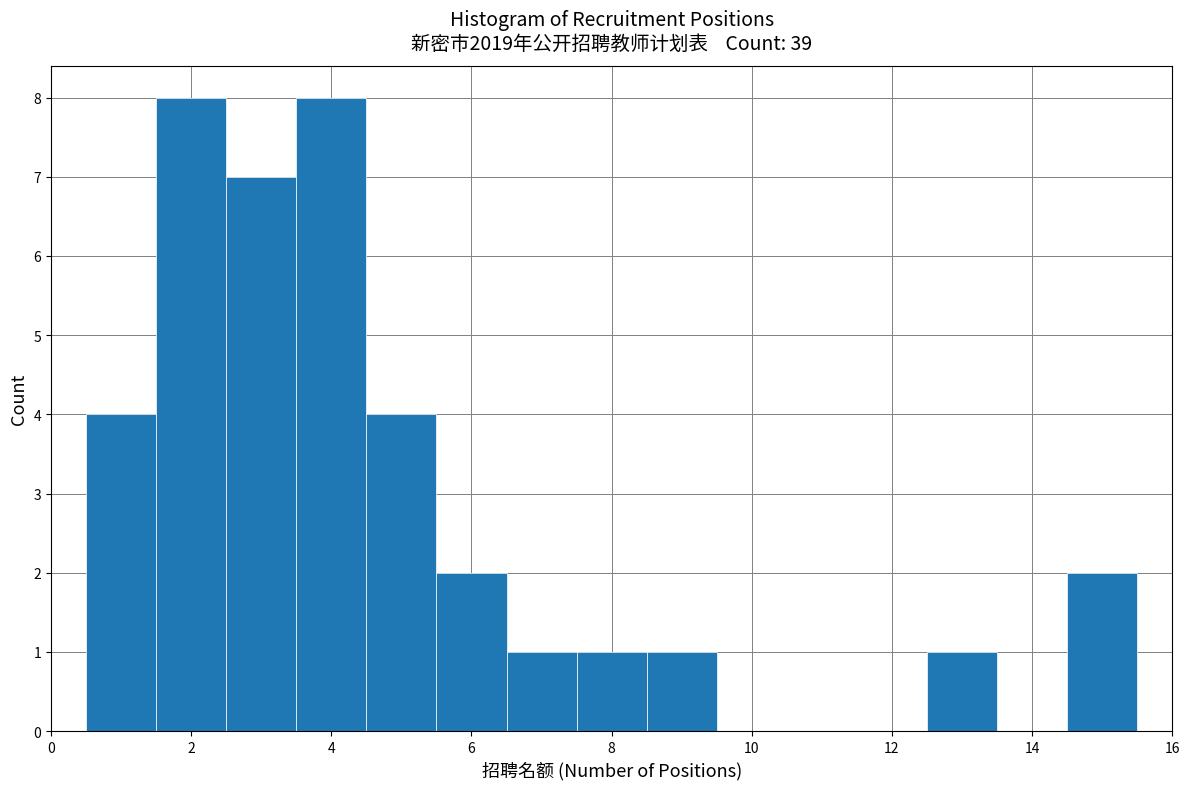

What is the height of the bar covering 1.5 to 2.5 on the x-axis? Neither the bar edges nor the heights are printed on the chart, so give them approximately, as read against the axes.

8